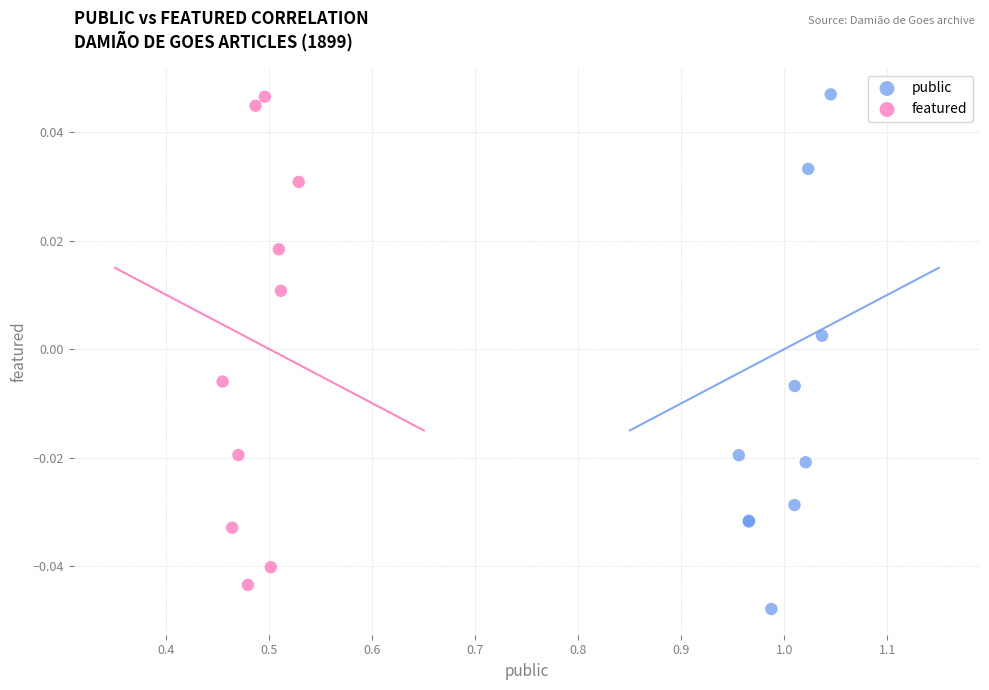

Which series reaches the minimum Y coordinate?

public